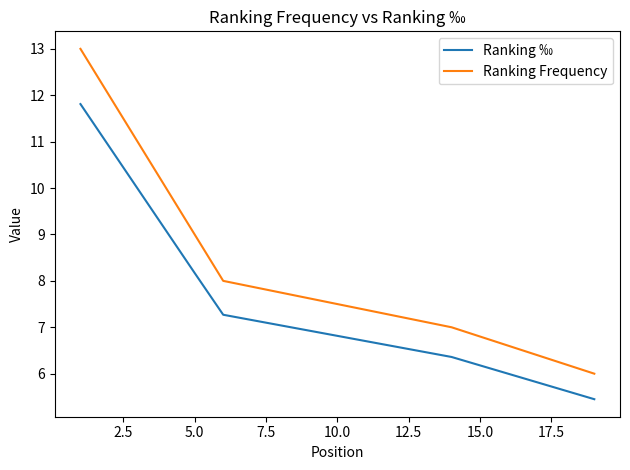

What are all the series names shown in the legend?

Ranking ‰, Ranking Frequency